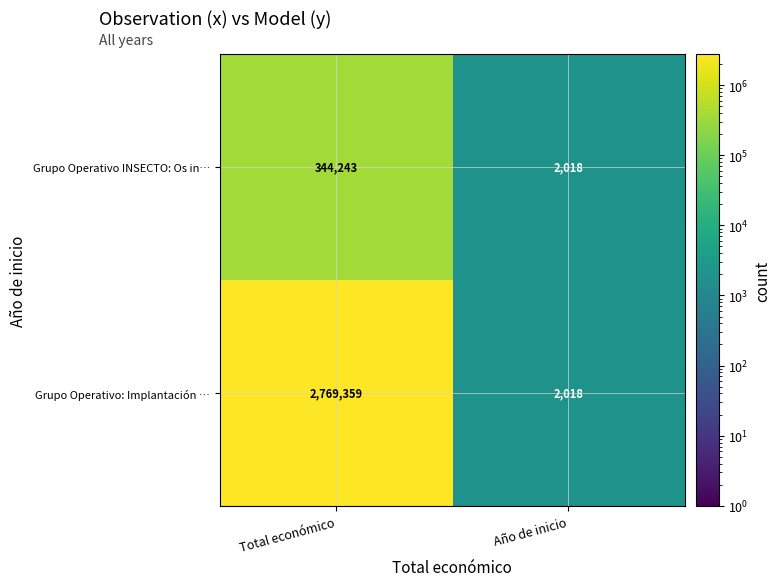

Where is Grupo Operativo: Implantación … nearest to the value 1385688?

Año de inicio